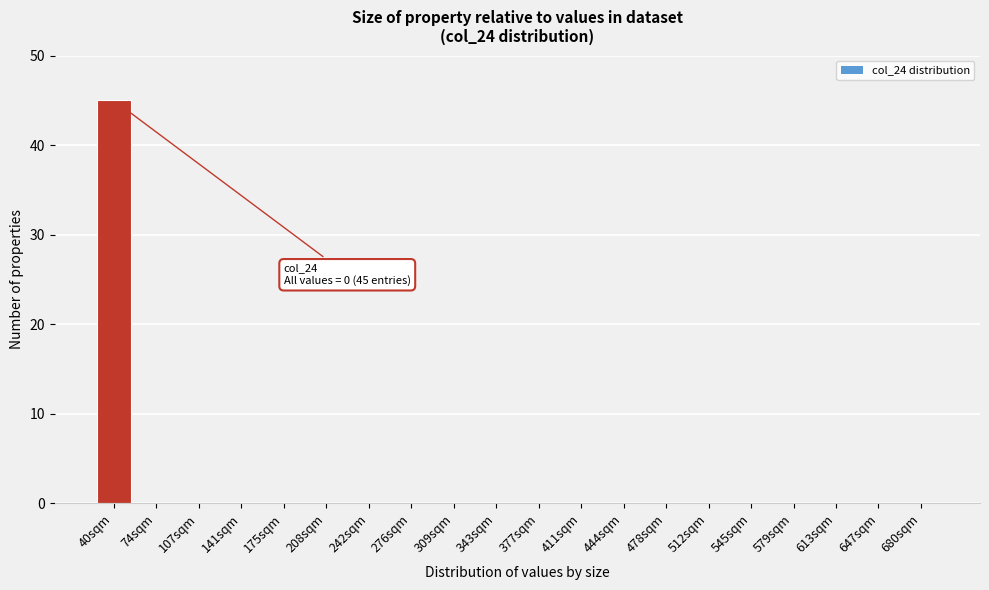

Reading left to right, list all the values displayed in this chart.

40sqm=45	74sqm=0	107sqm=0	141sqm=0	175sqm=0	208sqm=0	242sqm=0	276sqm=0	309sqm=0	343sqm=0	377sqm=0	411sqm=0	444sqm=0	478sqm=0	512sqm=0	545sqm=0	579sqm=0	613sqm=0	647sqm=0	680sqm=0